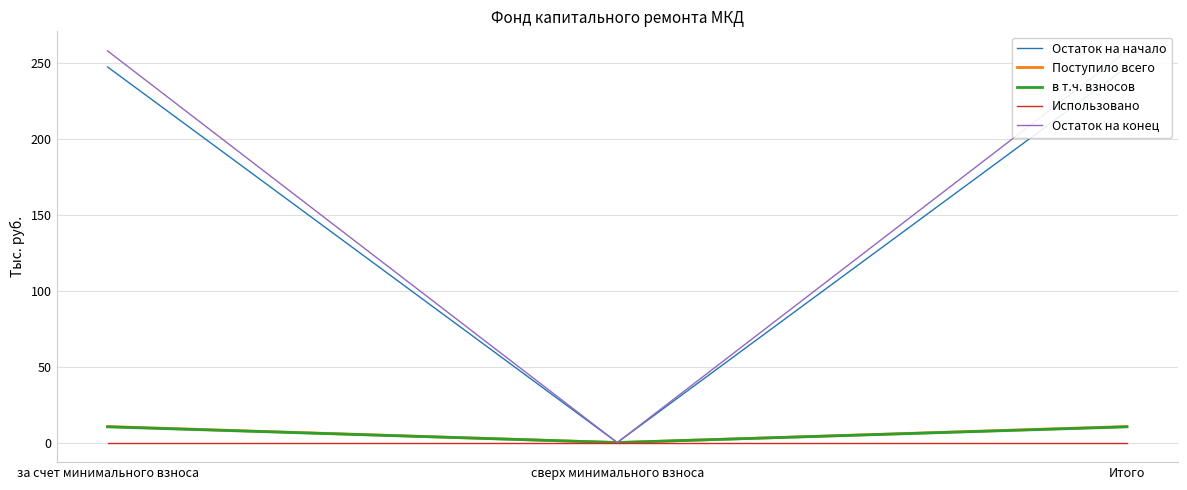

How many lines are shown in the chart?

5